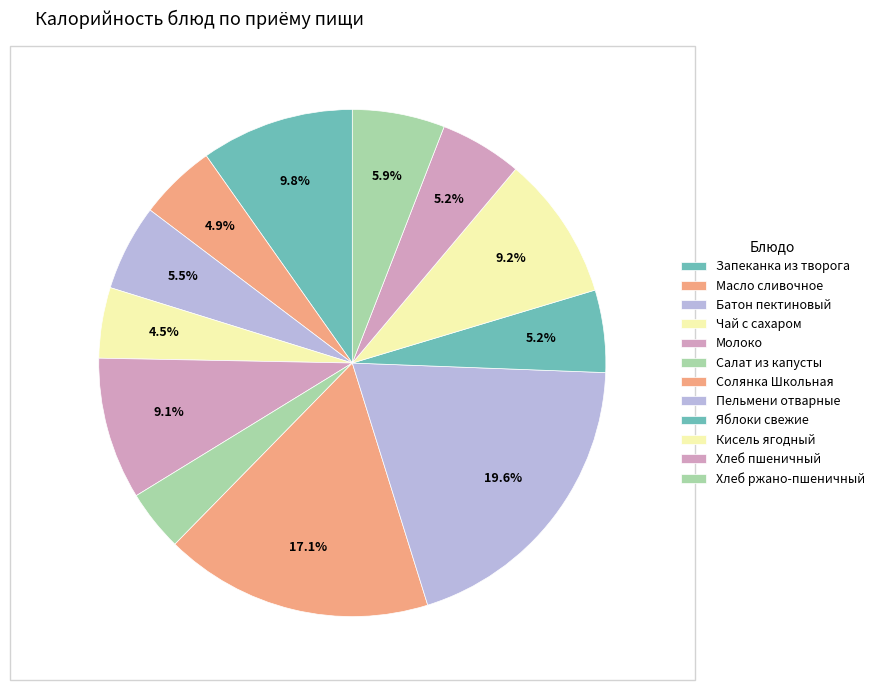

Is it true that Салат из капусты is 4% of the pie?

True